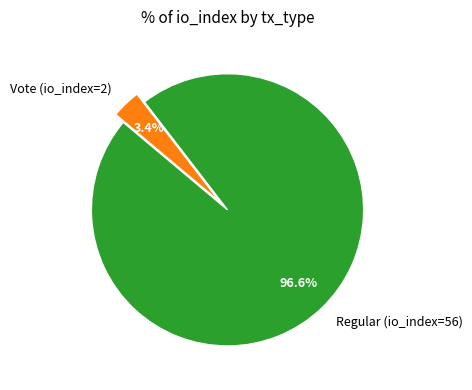

Is the sum of Regular (io_index=56) and Vote (io_index=2) greater than half?

Yes